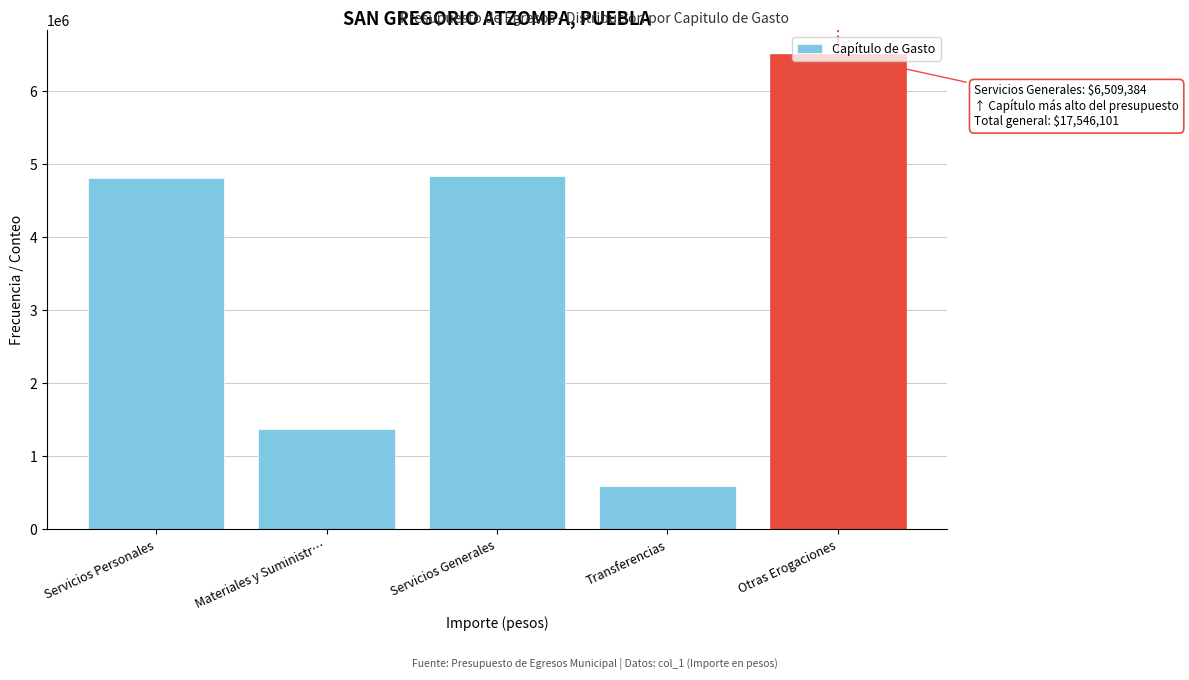

Which label corresponds to the largest value in the chart?

Otras Erogaciones